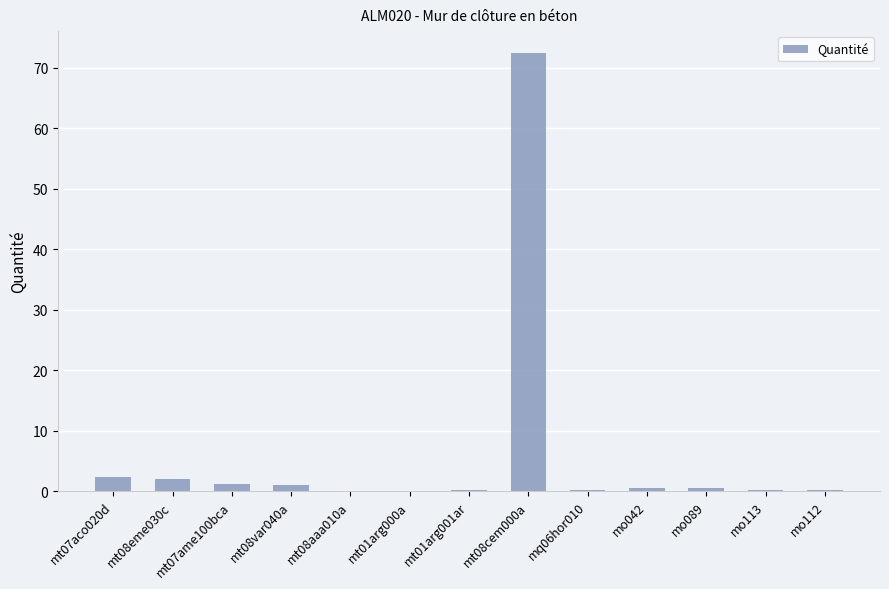

What is the average value?

6.2